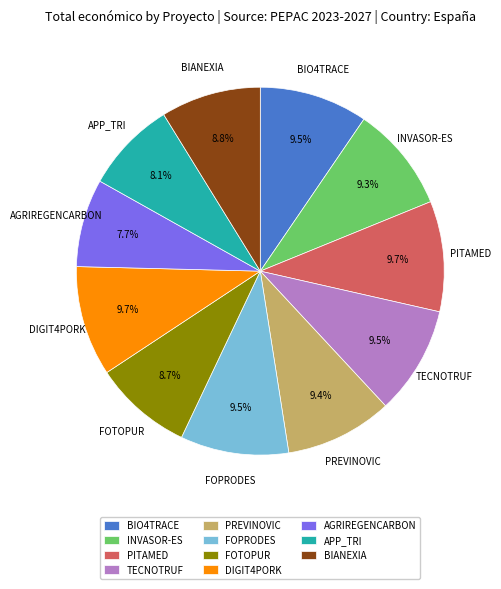

Does PREVINOVIC account for over 50% of the chart?

No